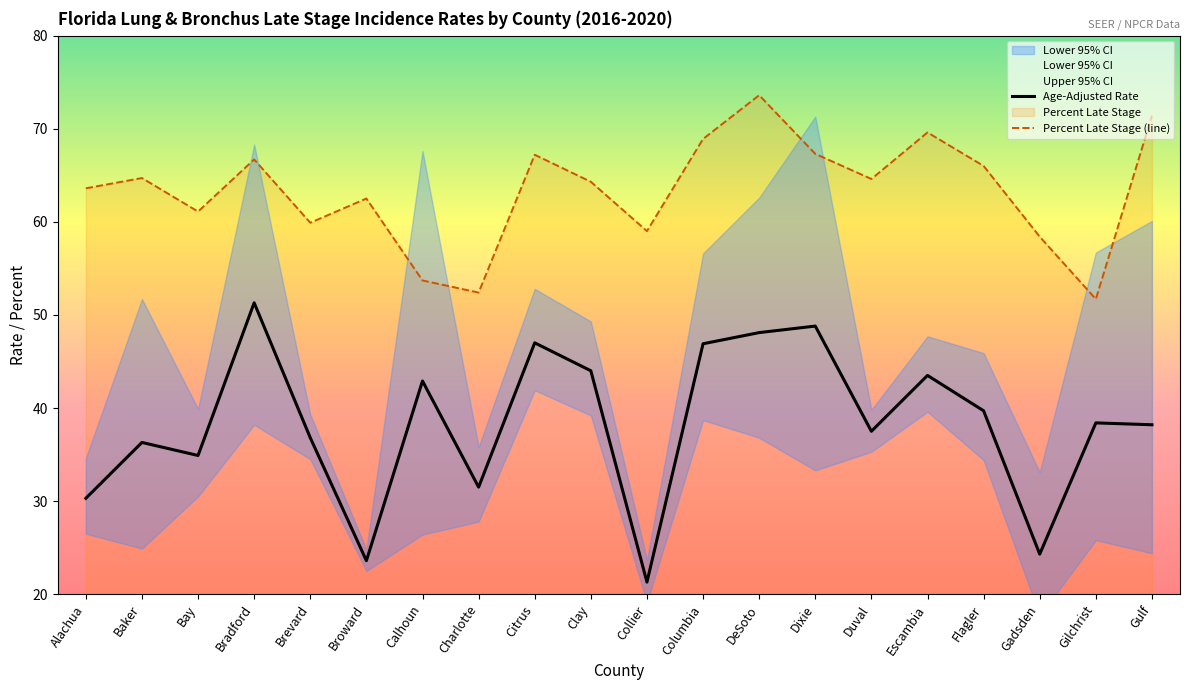

What position from the left is Alachua?

1